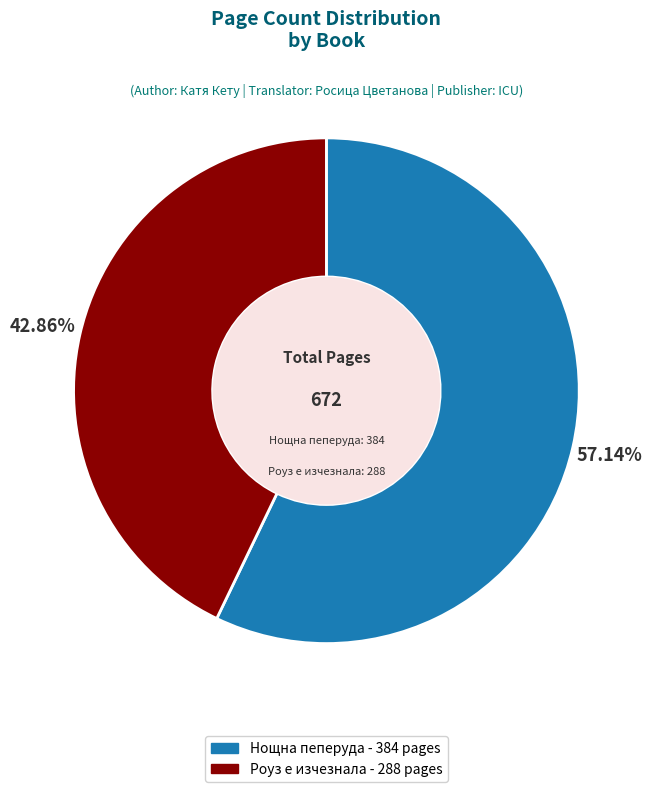

Is there any slice that represents more than half of the pie?

Yes